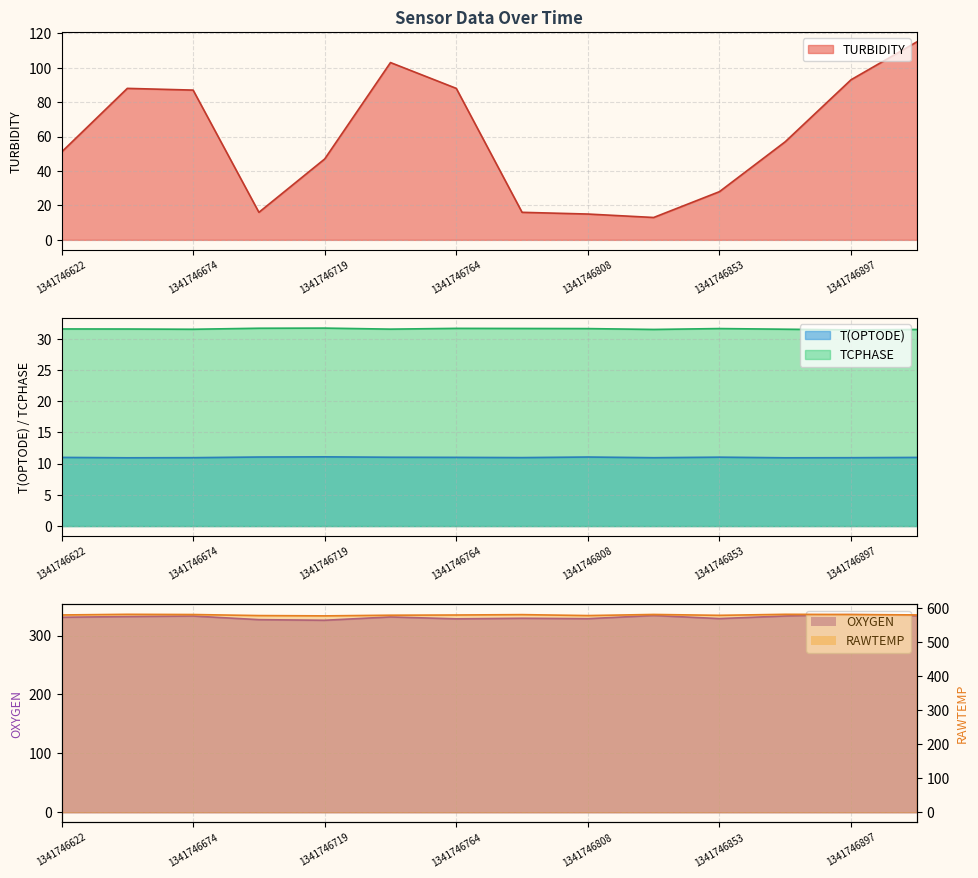

What is the difference between the maximum and second lowest values in the RAWTEMP series?

3.7